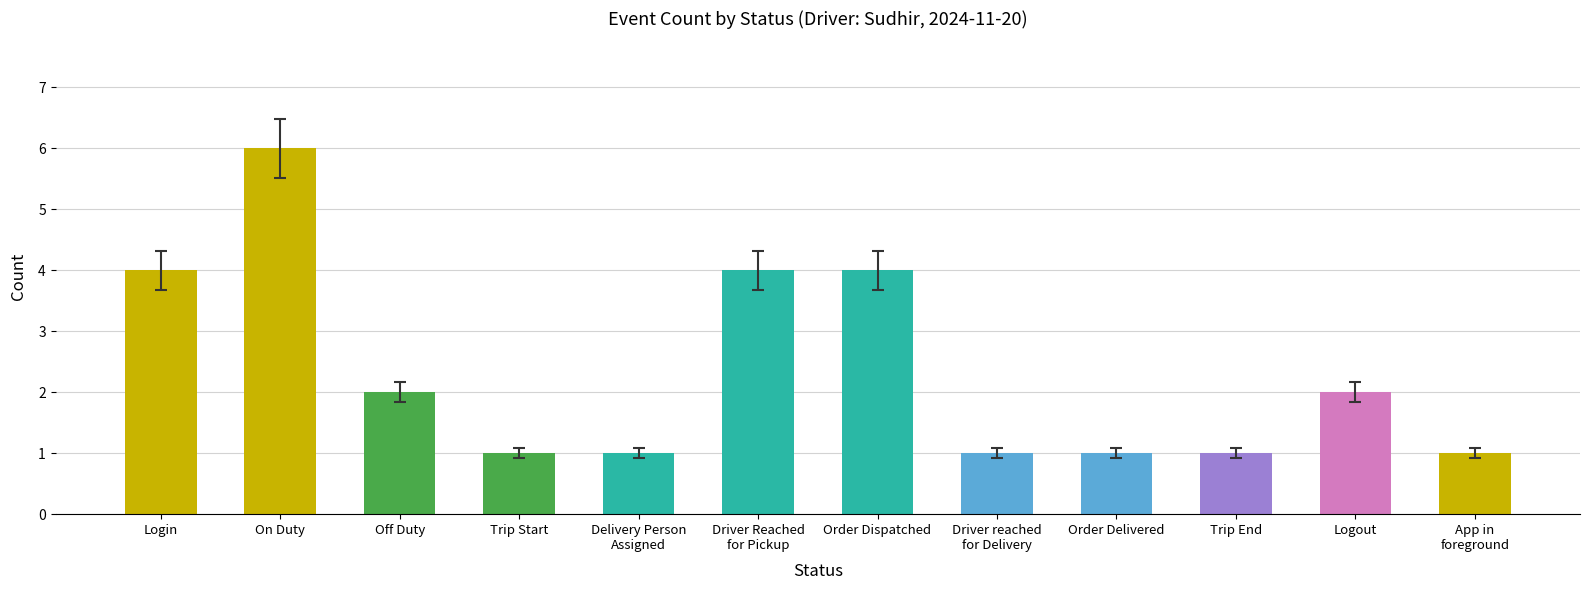

Reading left to right, extract all data points from this chart.

4	6	2	1	1	4	4	1	1	1	2	1